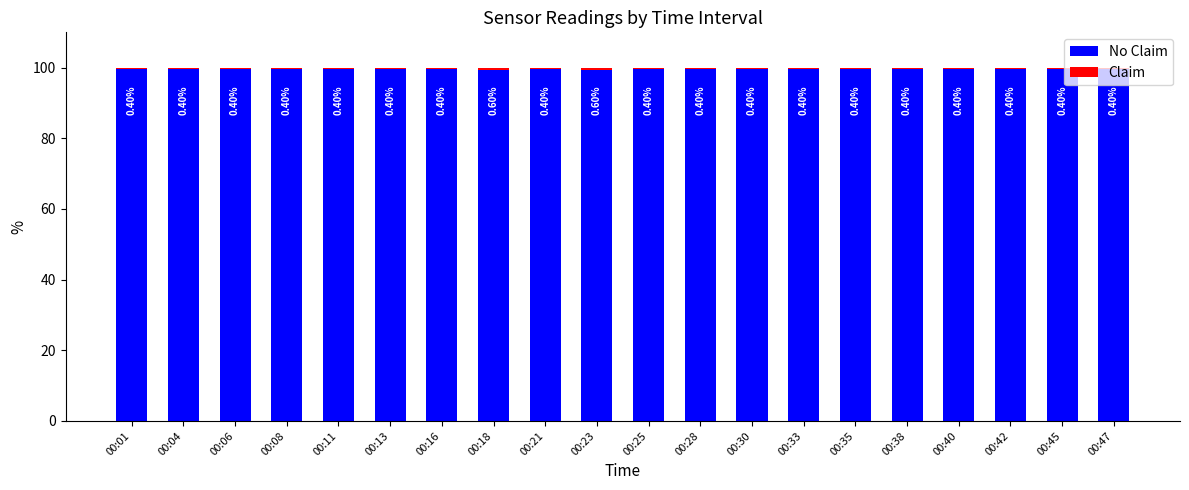

What is the total value across all series at 00:30?

100.0